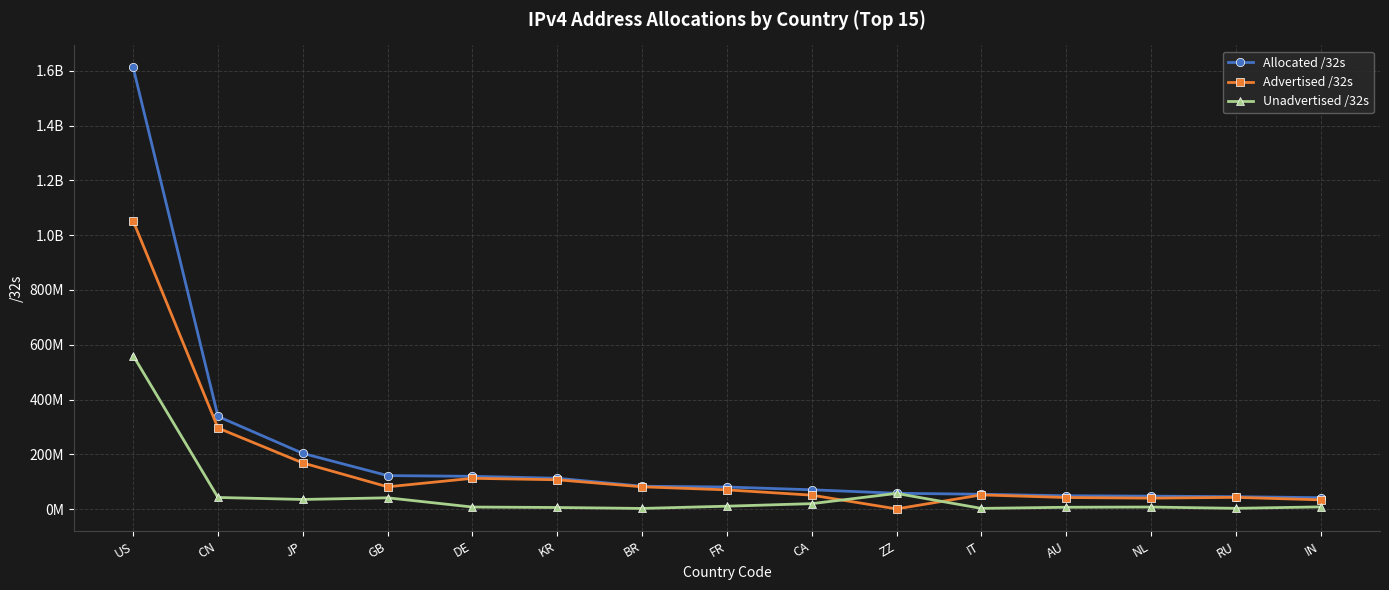

What is the difference between the maximum and minimum values in the Advertised /32s series?

1051741888